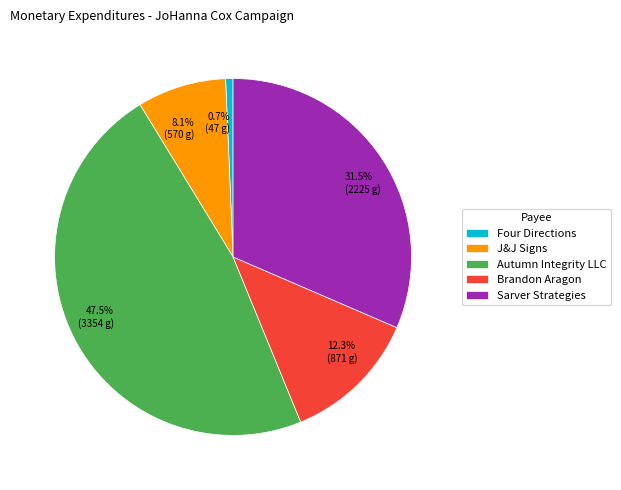

Is it true that J&J Signs is 8% of the pie?

True